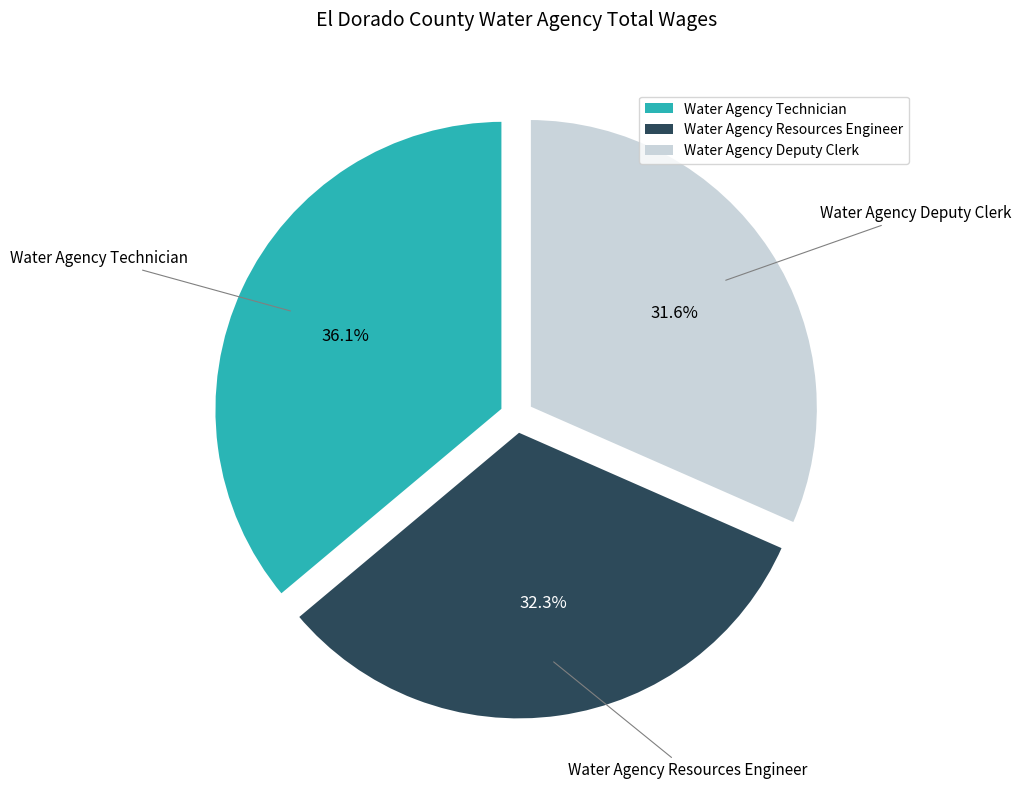

To the nearest percent, what portion does Water Agency Deputy Clerk represent?

32%